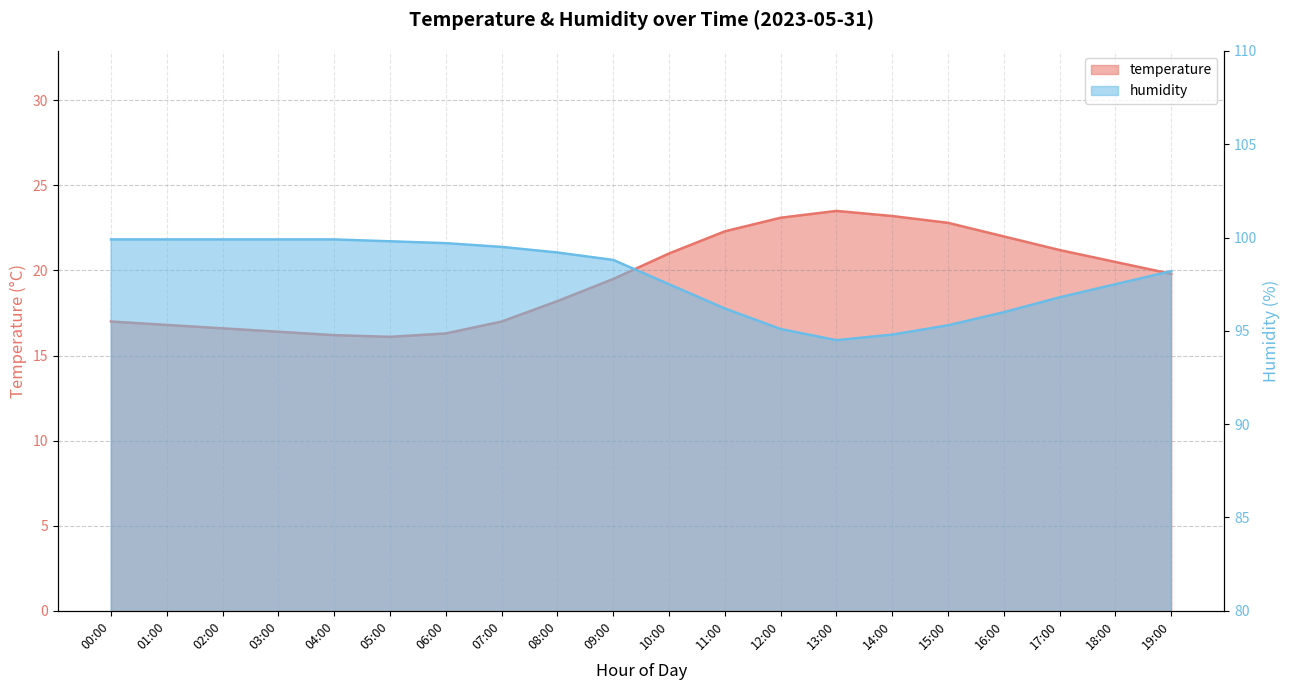

Which label corresponds to the largest value in the chart?

00:00